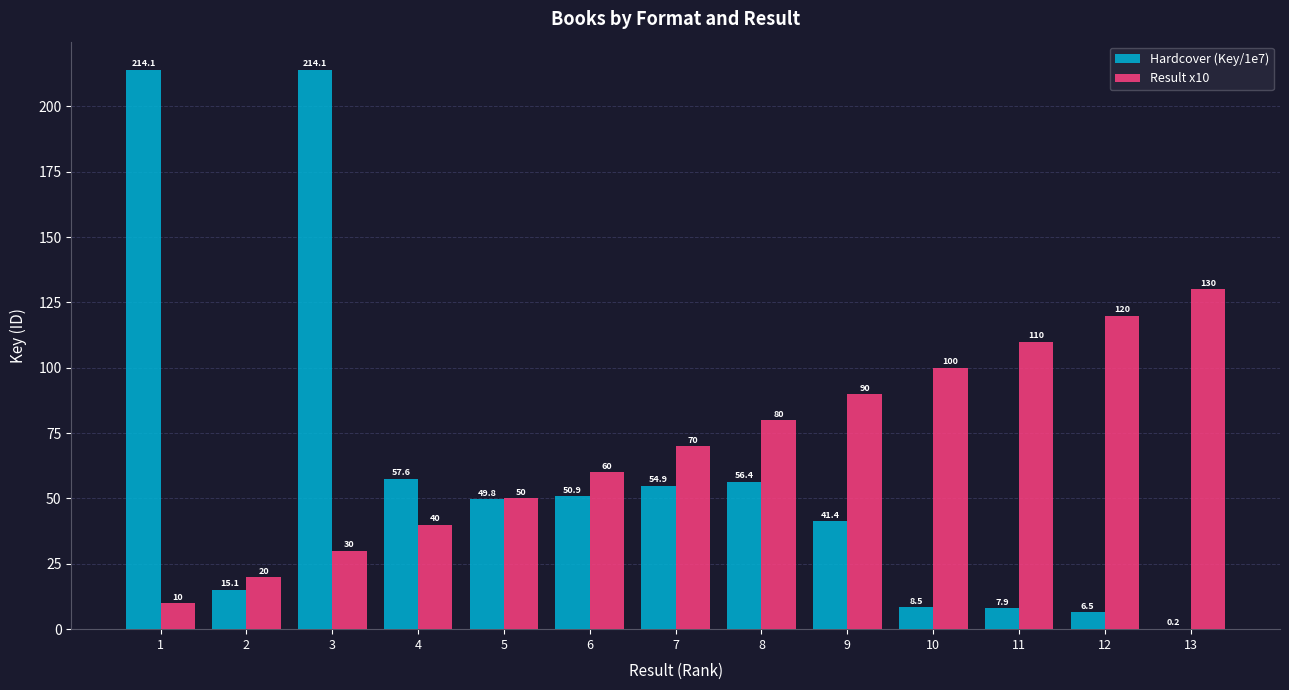

At which category is the sum across all series the highest?

3